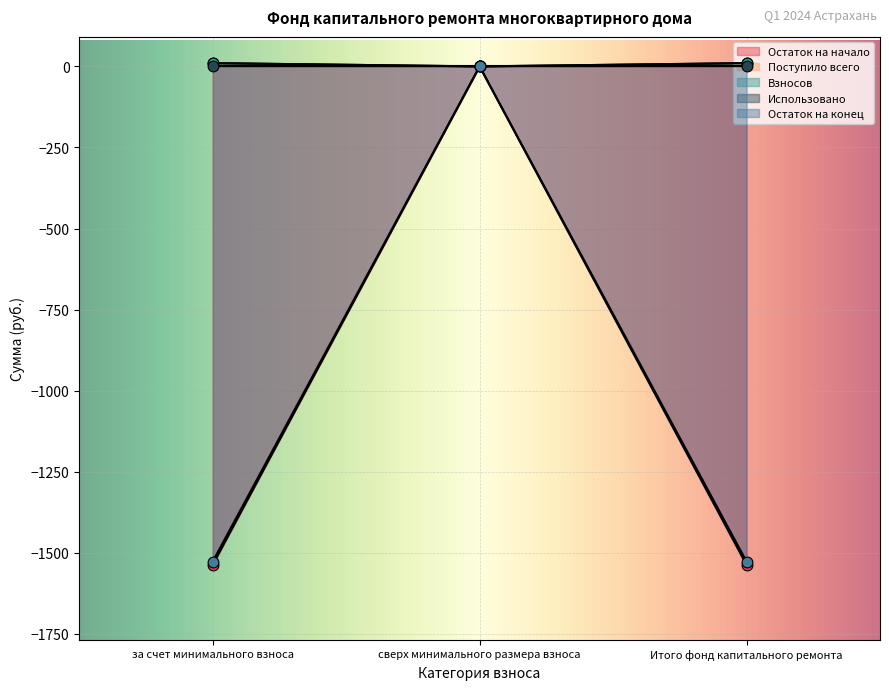

Which series reaches the maximum Y coordinate?

Поступило всего